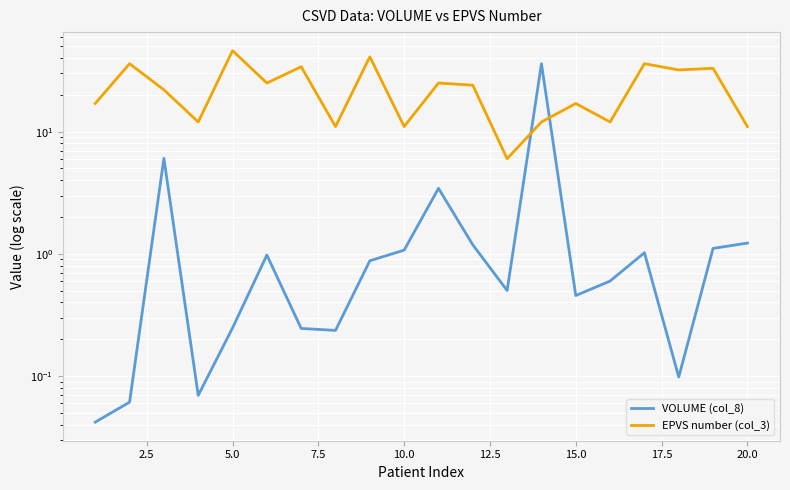

In VOLUME (col_8), how many points are lower than both neighbors (excluding endpoints)?

5